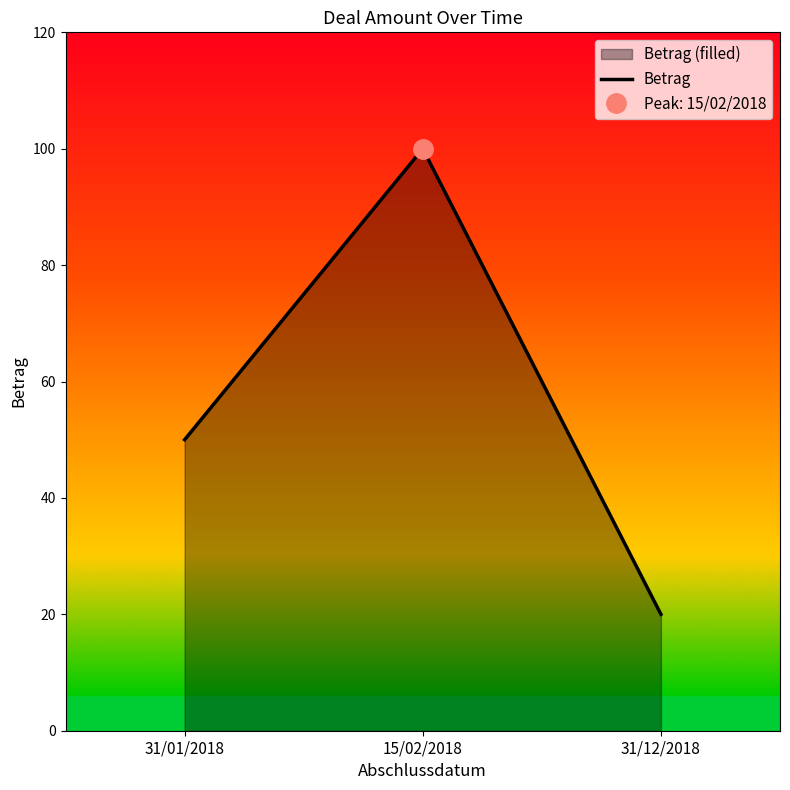

How many lines are shown in the chart?

1